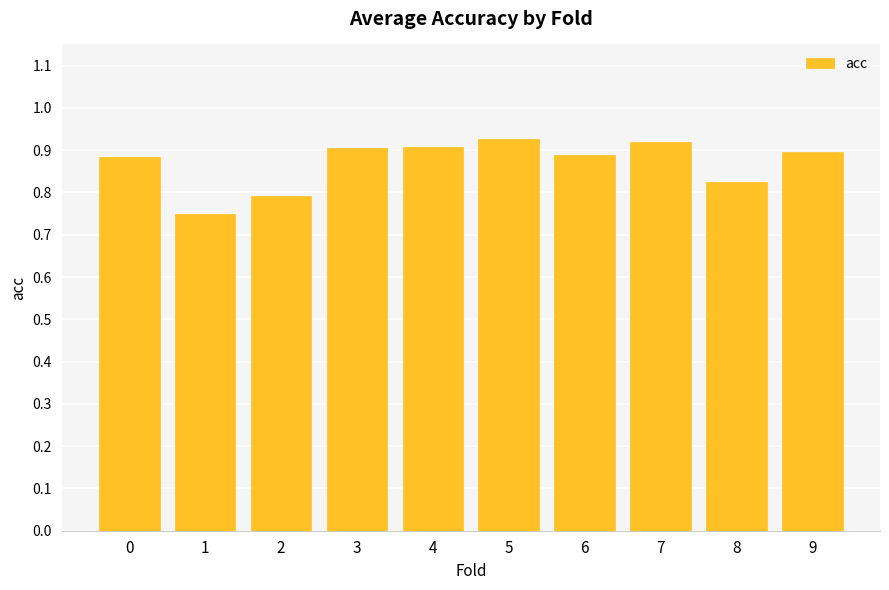

Are the bars horizontal?

No